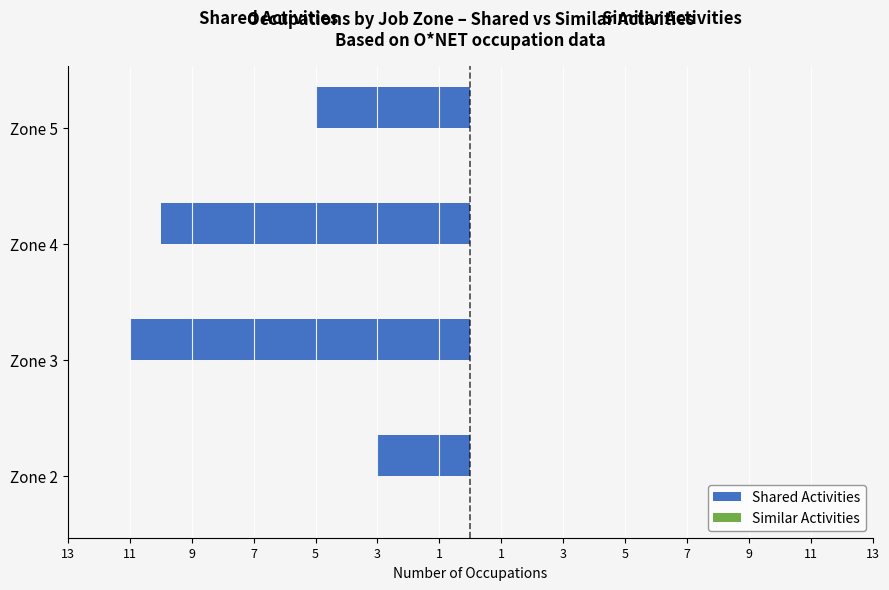

Does the chart contain any negative values?

Yes